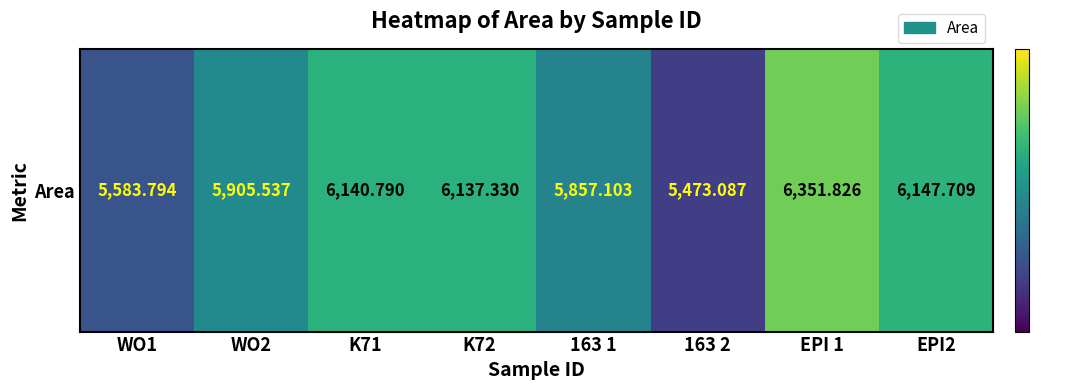

List the labels in order of value, smallest first.

163 2, WO1, 163 1, WO2, K72, K71, EPI2, EPI 1